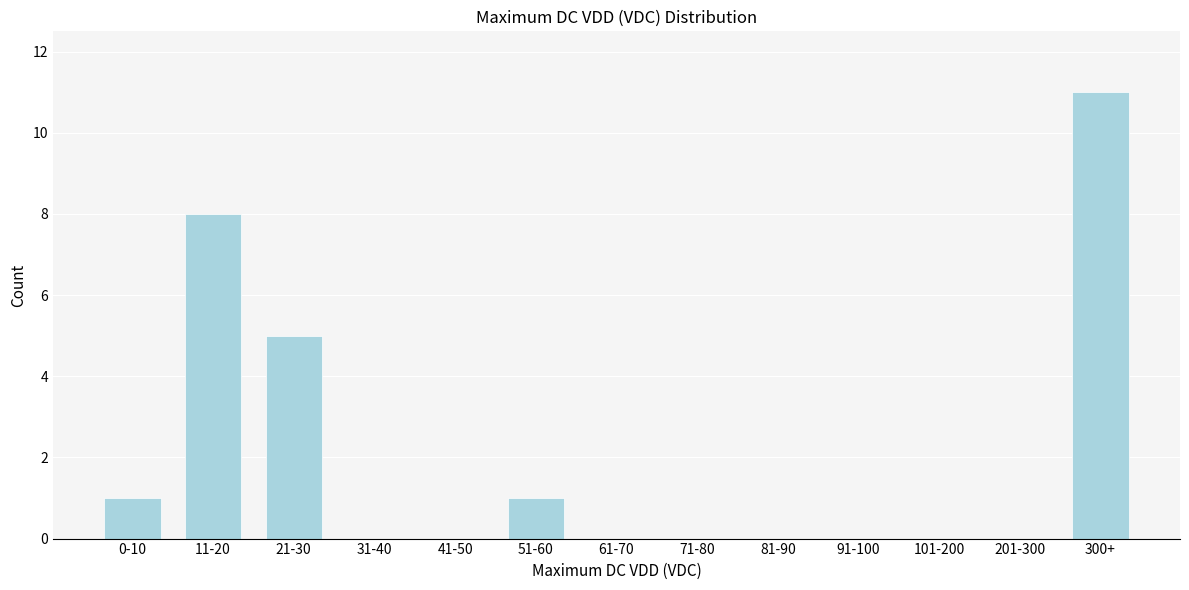

Reading left to right, extract all data points from this chart.

0-10=1	11-20=8	21-30=5	31-40=0	41-50=0	51-60=1	61-70=0	71-80=0	81-90=0	91-100=0	101-200=0	201-300=0	300+=11